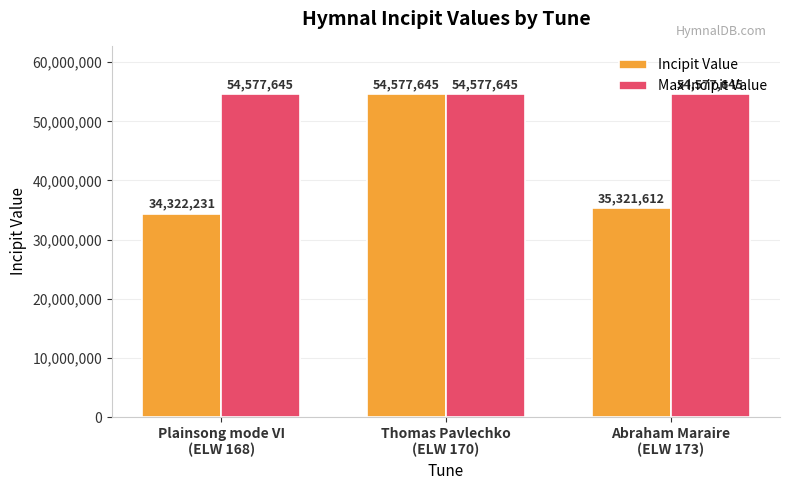

What is the maximum value for Incipit Value?

54577645